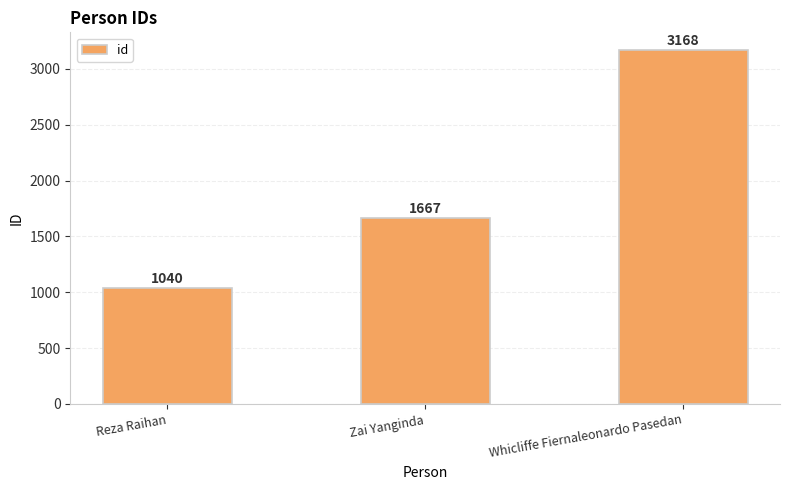

Does the chart contain any negative values?

No